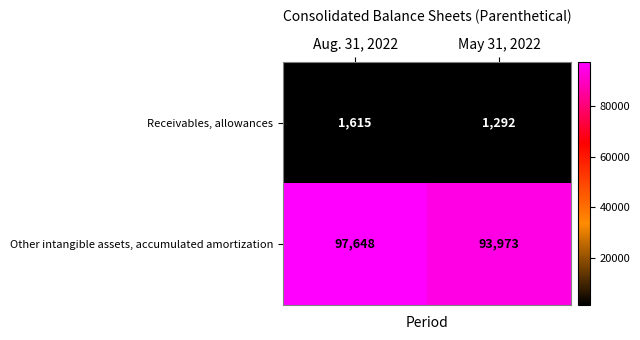

Between Aug. 31, 2022 and May 31, 2022, which series saw the biggest shift?

Other intangible assets, accumulated amortization